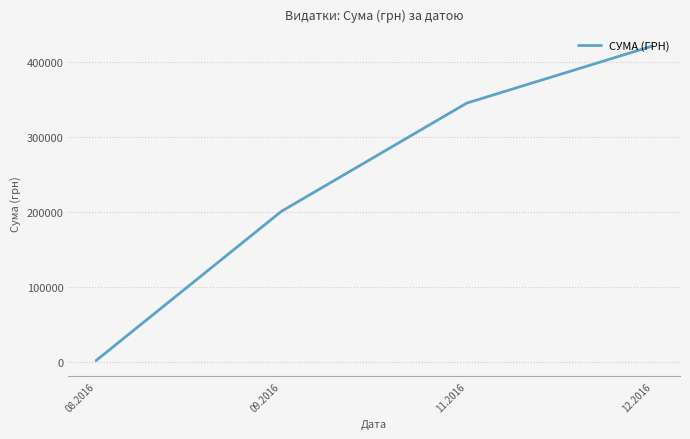

List the labels in order of value, smallest first.

08.2016, 09.2016, 11.2016, 12.2016